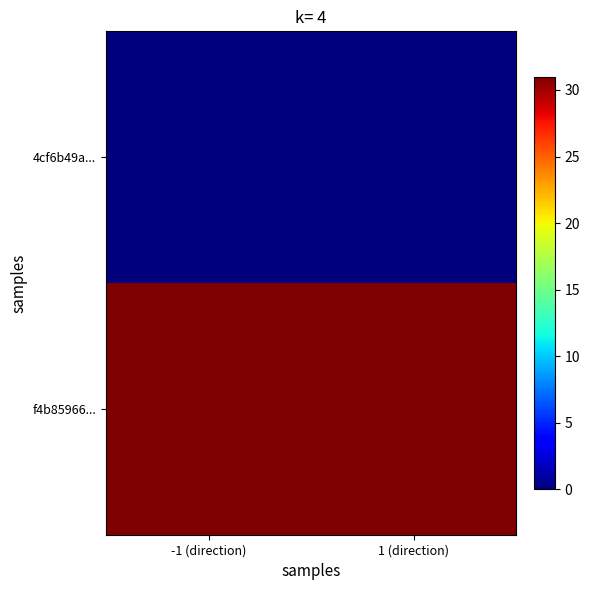

Which series changed the most between -1 (direction) and 1 (direction)?

4cf6b49a...